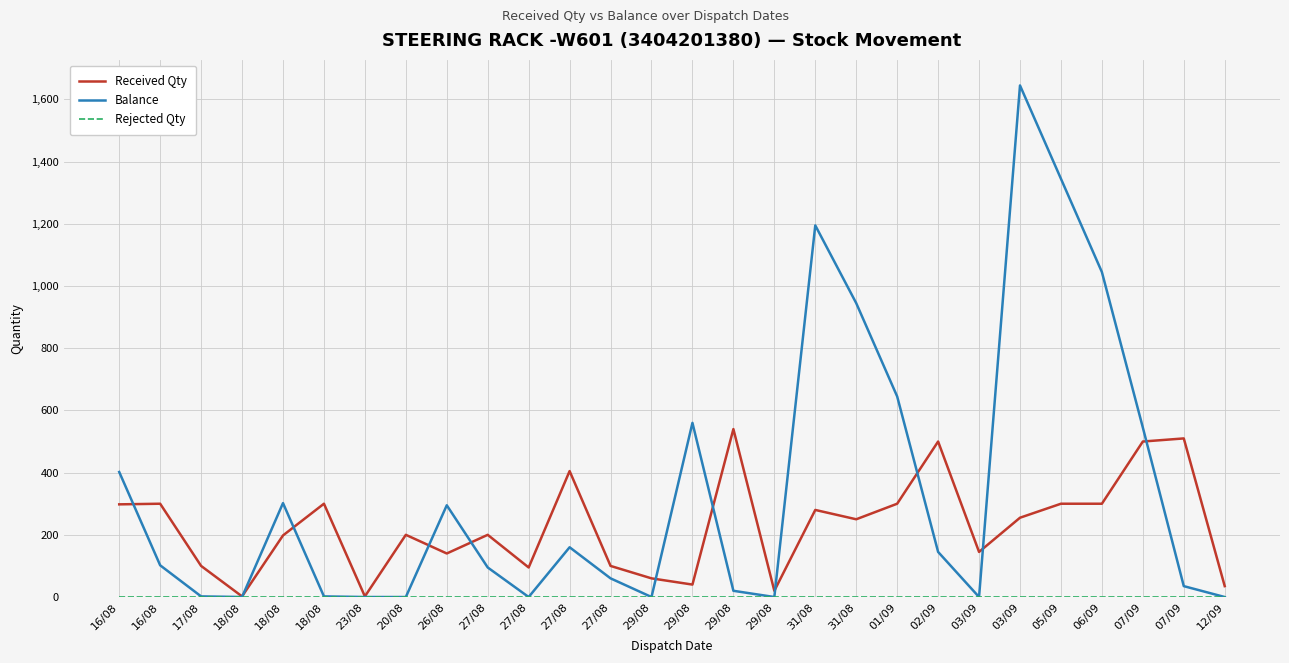

Reading left to right, extract all data points from this chart.

Received Qty: 298	300	100	2	198	300	2	200	140	200	95	405	100	60	40	540	20	280	250	300	500	145	255	300	300	500	510	35
Balance: 402	102	2	0	302	2	0	0	295	95	0	160	60	0	560	20	0	1195	945	645	145	0	1645	1345	1045	545	35	0
Rejected Qty: 0	0	0	0	0	0	0	0	0	0	0	0	0	0	0	0	0	0	0	0	0	0	0	0	0	0	0	0